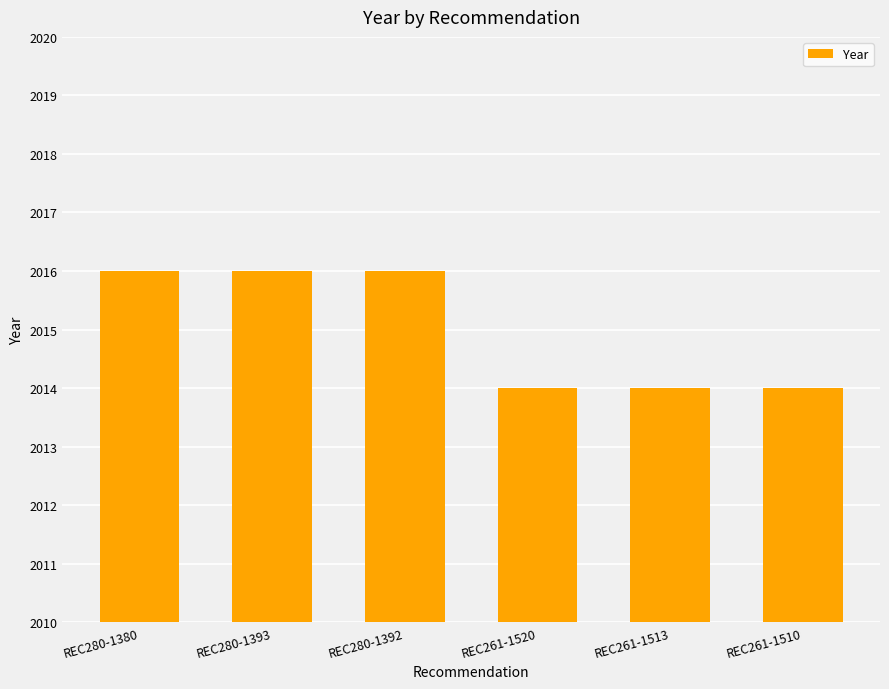

What is the label of the 5th bar from the left?

REC261-1513